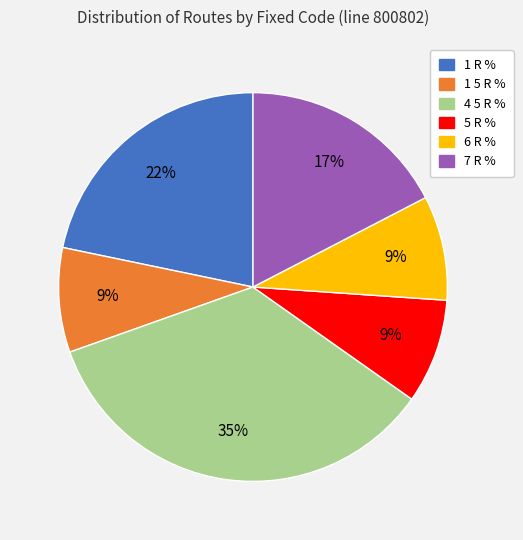

To the nearest percent, what is the difference between the largest and smallest slice percentages?

26%